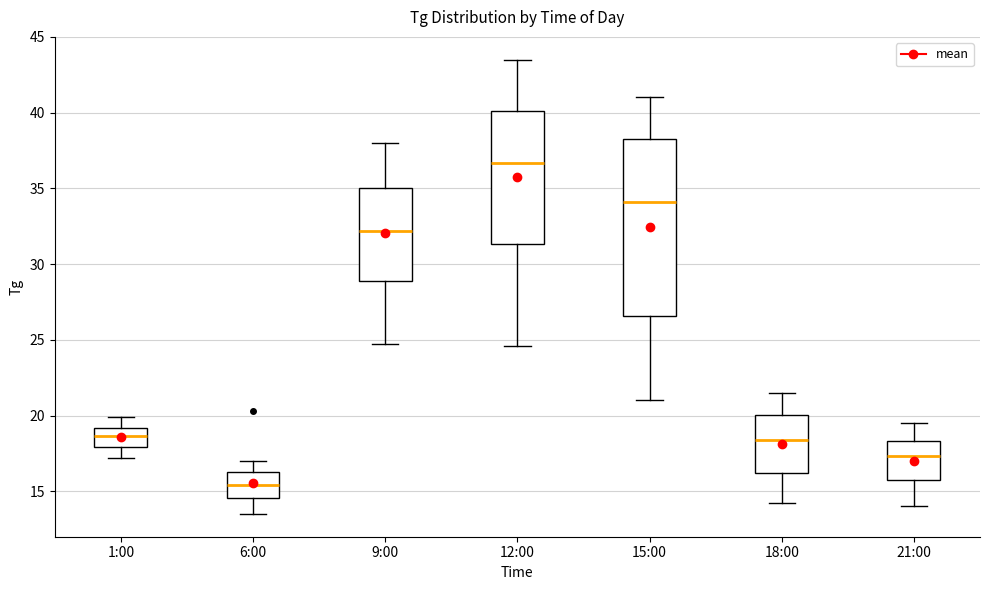

Reading left to right, read every box against the y-axis: the position of its median line, the range the box covers, and the ends of its whiskers. The values are not printed on the chart, so give them approximately, as read against the axis.

1:00: median 18.5, box 18.0 to 19.0, whiskers 17.0 to 20.0
6:00: median 15.5, box 14.5 to 16.5, whiskers 13.5 to 17.0
9:00: median 32.0, box 29.0 to 35.0, whiskers 24.5 to 38.0
12:00: median 36.5, box 31.5 to 40.0, whiskers 24.5 to 43.5
15:00: median 34.0, box 26.5 to 38.5, whiskers 21.0 to 41.0
18:00: median 18.5, box 16.0 to 20.0, whiskers 14.0 to 21.5
21:00: median 17.5, box 15.5 to 18.5, whiskers 14.0 to 19.5